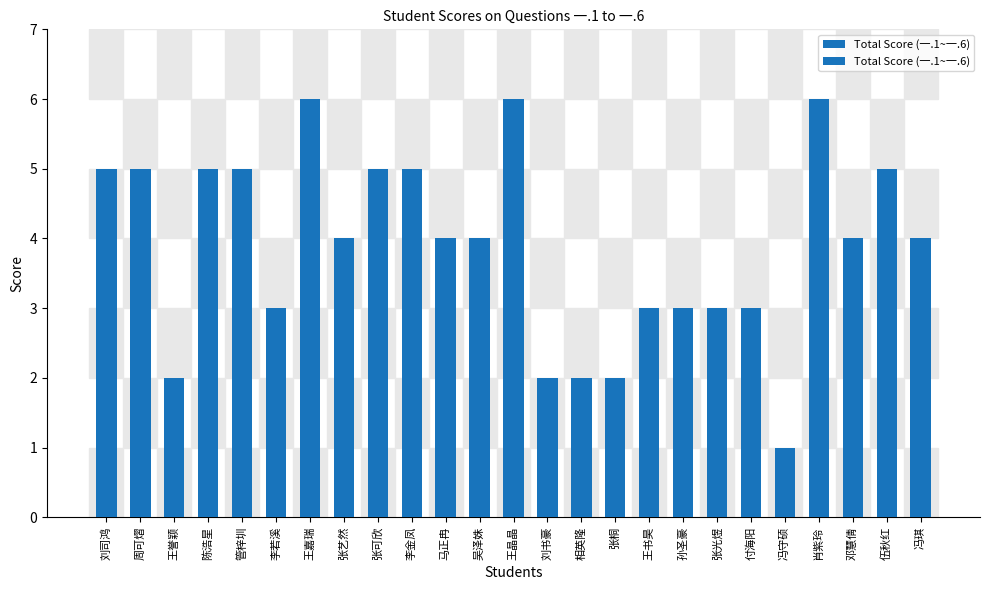

Which category has the highest value across all series?

王嘉瑞